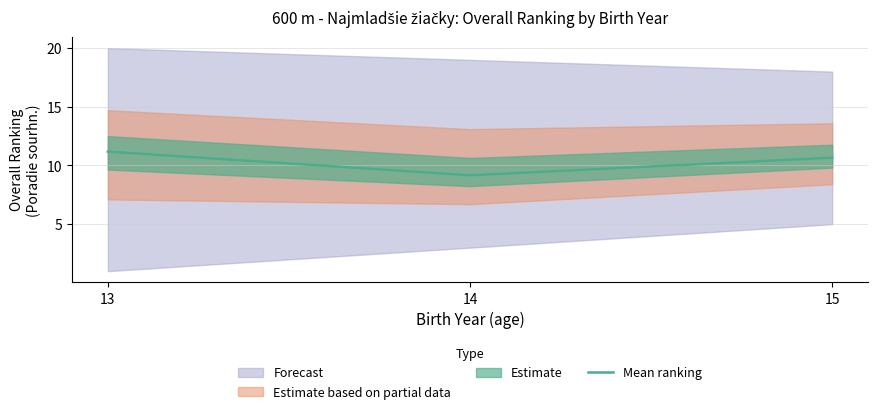

Is it true that the value at 13 is 11.2?

True